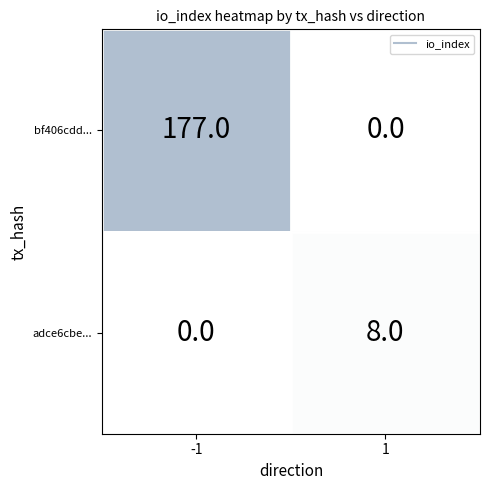

Is it true that bf406cdd... equals 0 at 1?

True